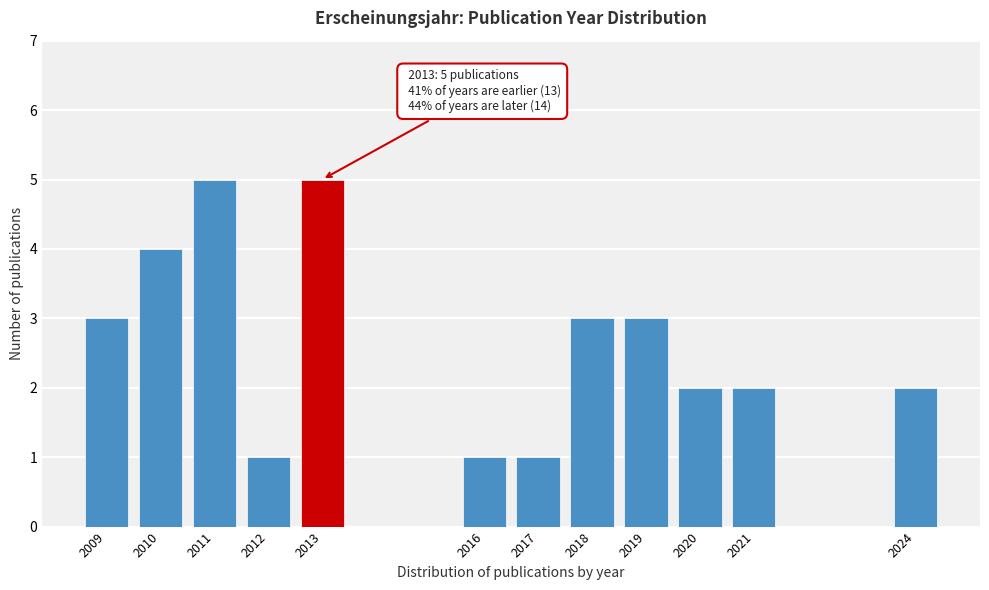

Reading right to left, transcribe all the data shown in this chart.

2024=2	2021=2	2020=2	2019=3	2018=3	2017=1	2016=1	2013=5	2012=1	2011=5	2010=4	2009=3